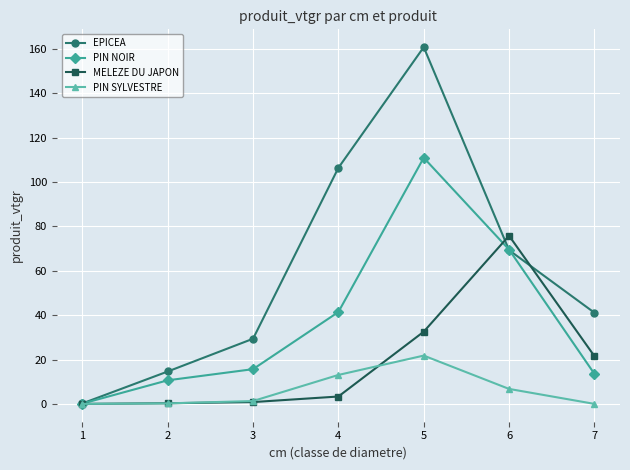

The value of PIN SYLVESTRE at 1 is -7.7. True or false?

False